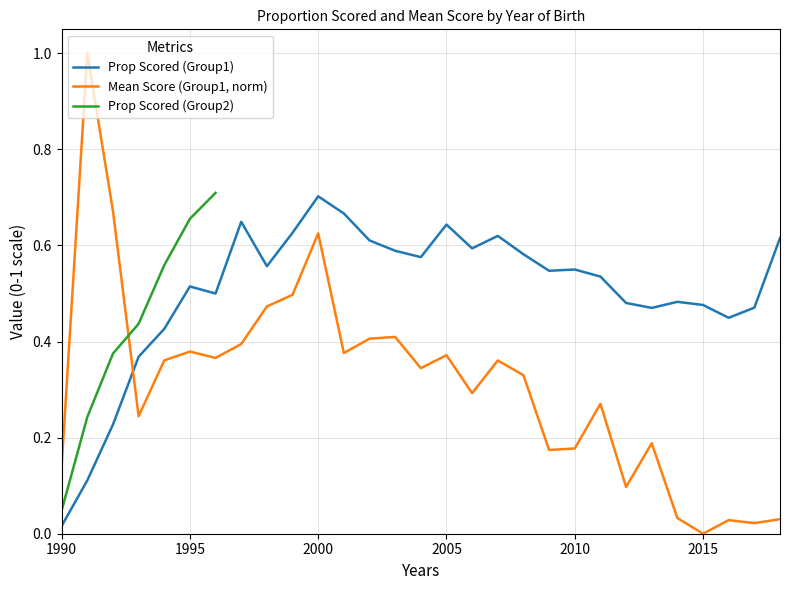

Between which two adjacent categories do Mean Score (Group1) and Prop Scored (Group1) first intersect?

1992 and 1993